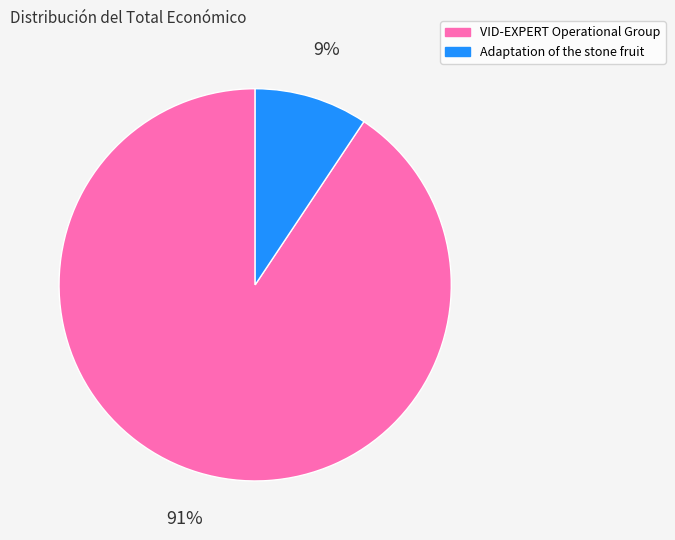

Is there a majority slice in this chart?

Yes